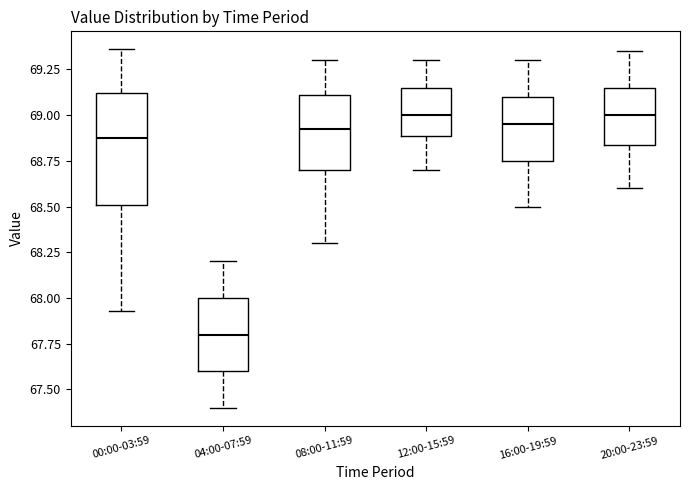

Reading left to right, read every box against the y-axis: the position of its median line, the range the box covers, and the ends of its whiskers. The values are not printed on the chart, so give them approximately, as read against the axis.

00:00-03:59: median 68.90, box 68.50 to 69.10, whiskers 67.95 to 69.35
04:00-07:59: median 67.80, box 67.60 to 68.00, whiskers 67.40 to 68.20
08:00-11:59: median 68.95, box 68.70 to 69.10, whiskers 68.30 to 69.30
12:00-15:59: median 69.00, box 68.90 to 69.15, whiskers 68.70 to 69.30
16:00-19:59: median 68.95, box 68.75 to 69.10, whiskers 68.50 to 69.30
20:00-23:59: median 69.00, box 68.85 to 69.15, whiskers 68.60 to 69.35